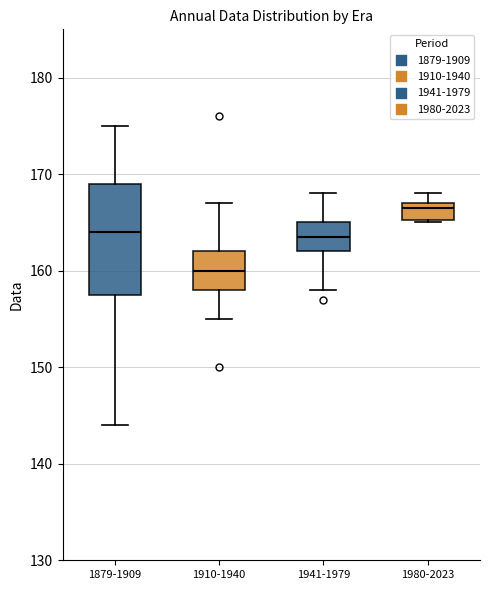

Reading left to right, transcribe this box plot: for each box, give where its median line is, the range the box spans, and where its two whiskers end, as read against the y-axis. The values are not printed on the chart, so give them approximately, as read against the axis.

1879-1909: median 164, box 158 to 169, whiskers 144 to 175
1910-1940: median 160, box 158 to 162, whiskers 155 to 167
1941-1979: median 164, box 162 to 165, whiskers 158 to 168
1980-2023: median 167 (just below the box's upper edge), box 165 to 167, whiskers 165 to 168